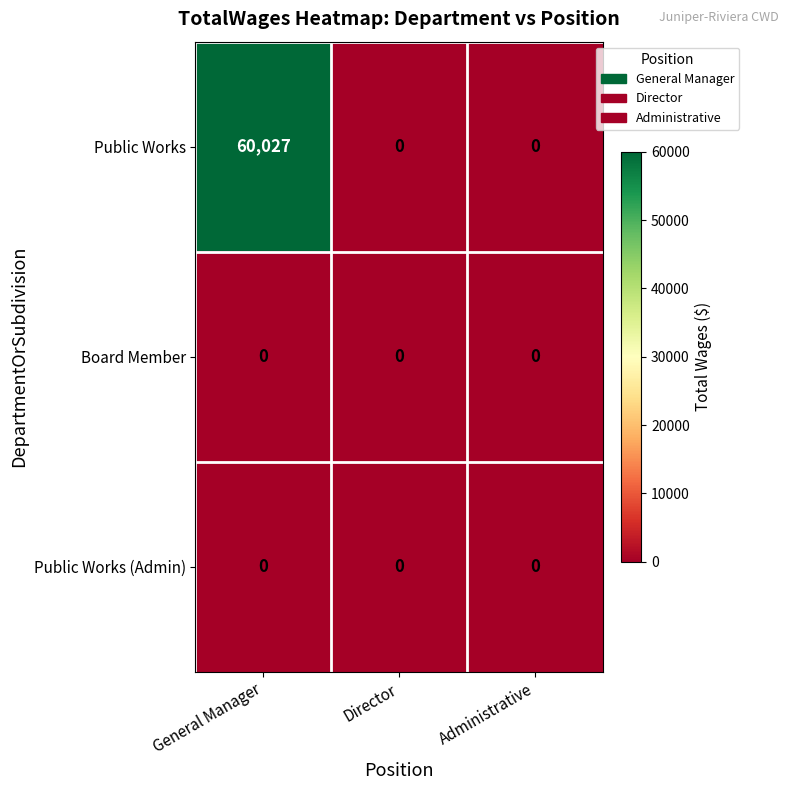

What is the sum of all Public Works values?

60027